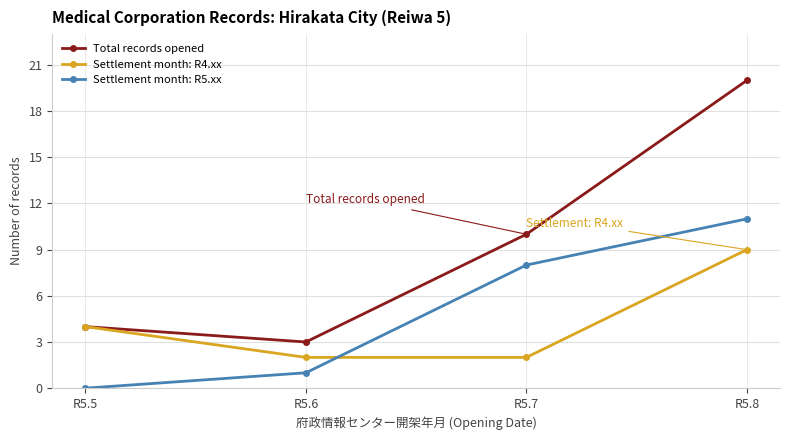

True or false: Settlement month: R5.xx and Total records opened intersect in this chart.

False